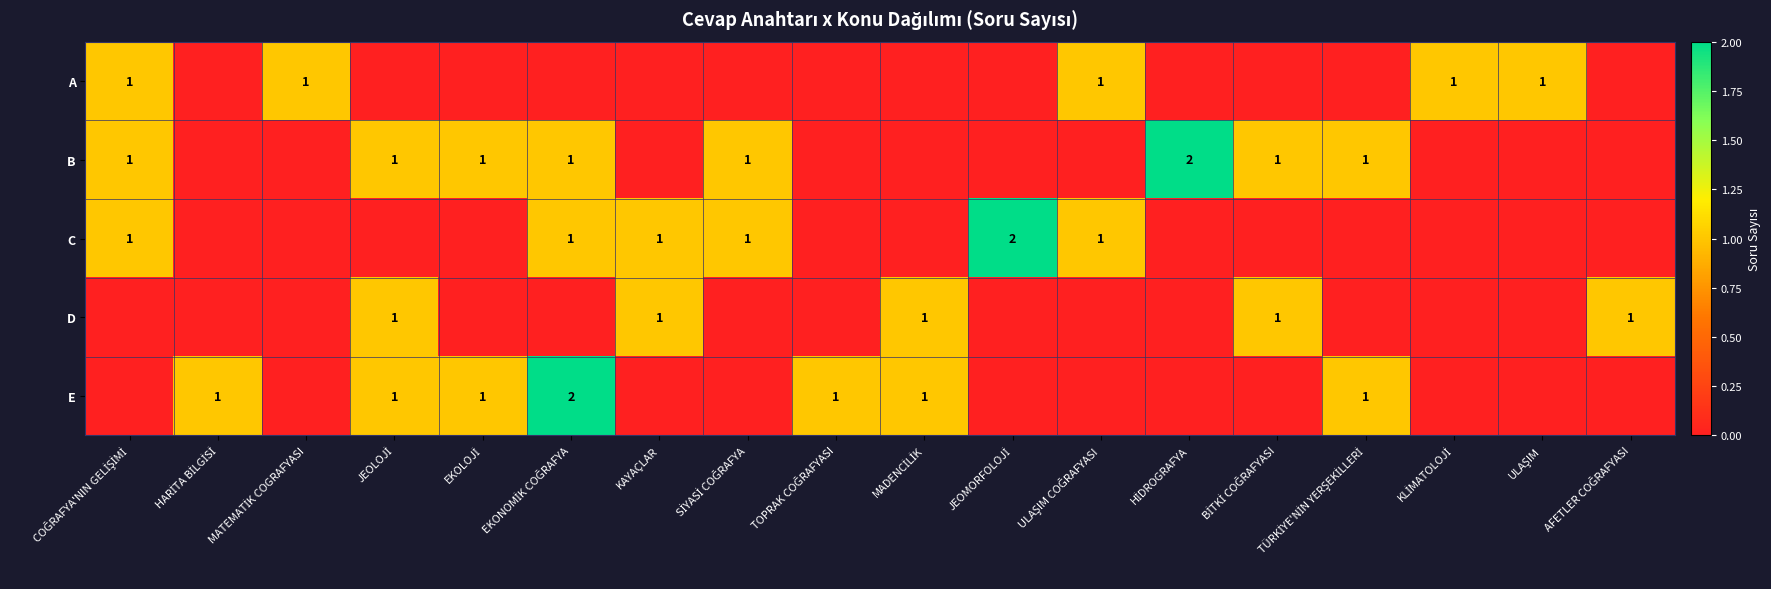

Between COĞRAFYA'NIN GELİŞİMİ and SİYASİ COĞRAFYA, which series saw the biggest shift?

A